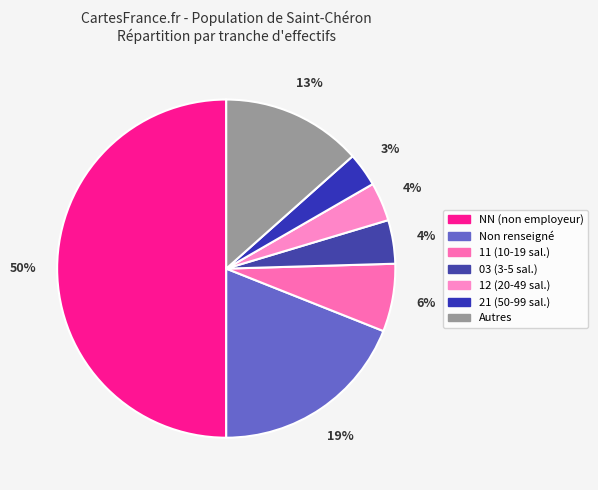

Count the number of slices in the pie.

7